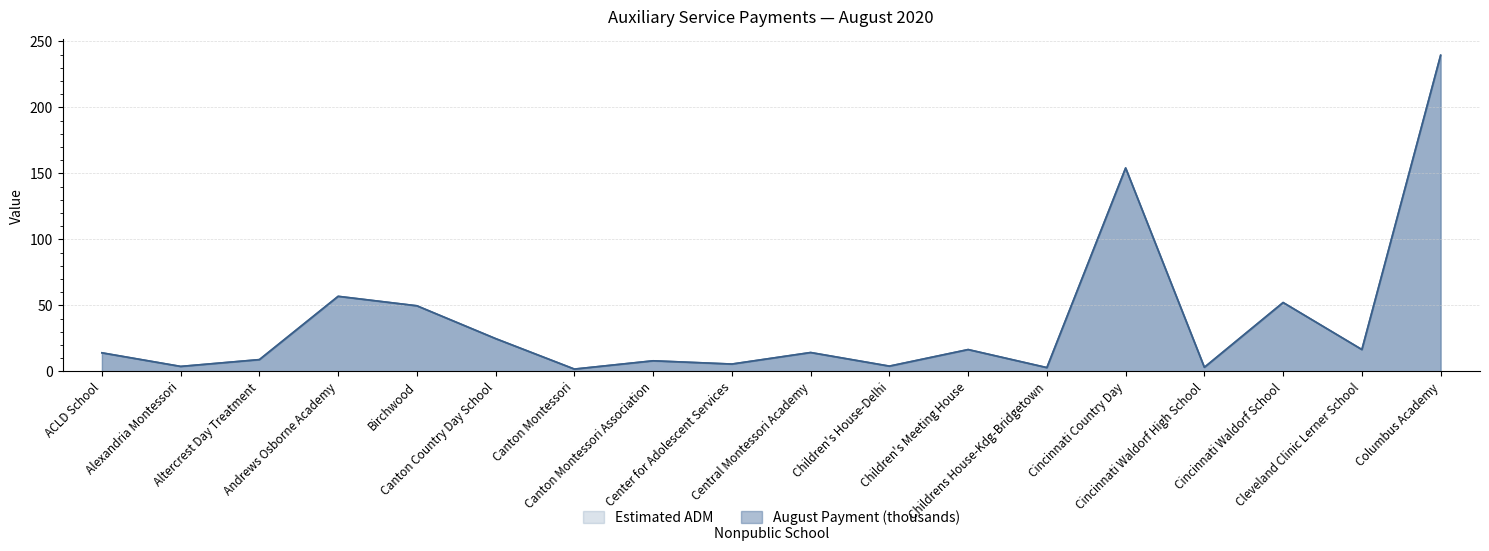

Which has a higher value, Childrens House-Kdg-Bridgetown or Central Montessori Academy?

Central Montessori Academy